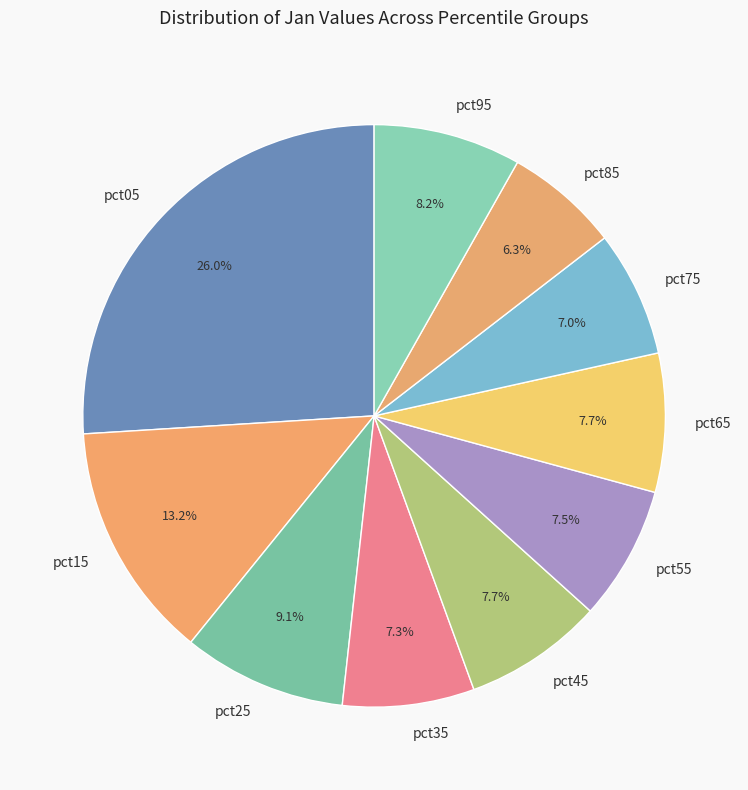

What is the largest slice in the pie chart?

pct05